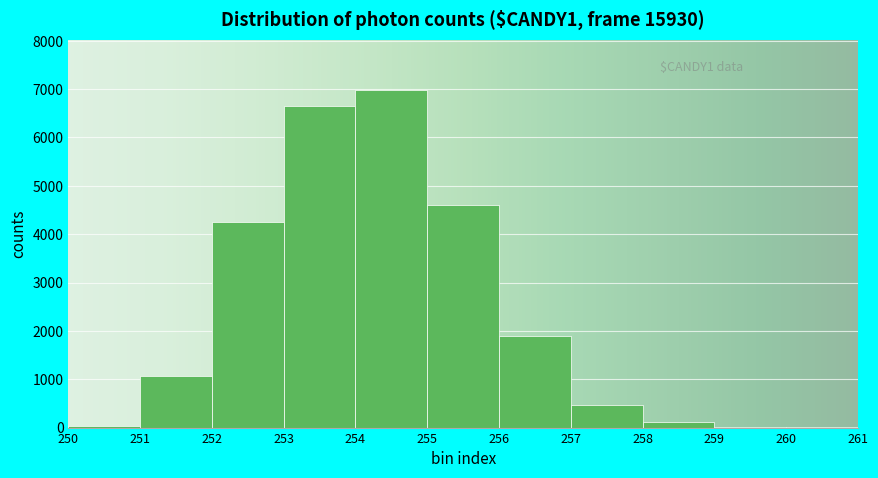

What is the change in value from 252 to 253?

+2399